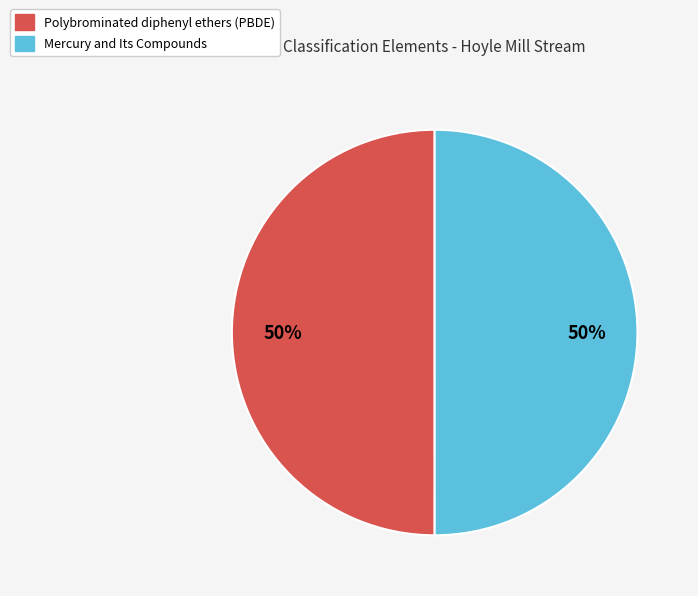

Do Mercury and Its Compounds and Polybrominated diphenyl ethers (PBDE) together represent more than half of the pie?

Yes